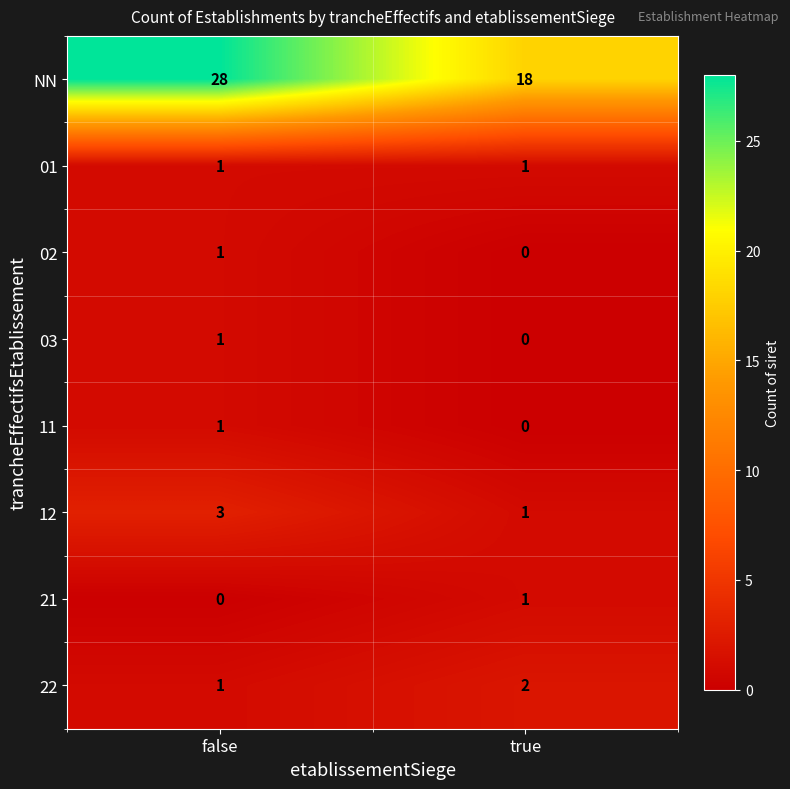

True or false: 22 has a value of 1 at true.

False